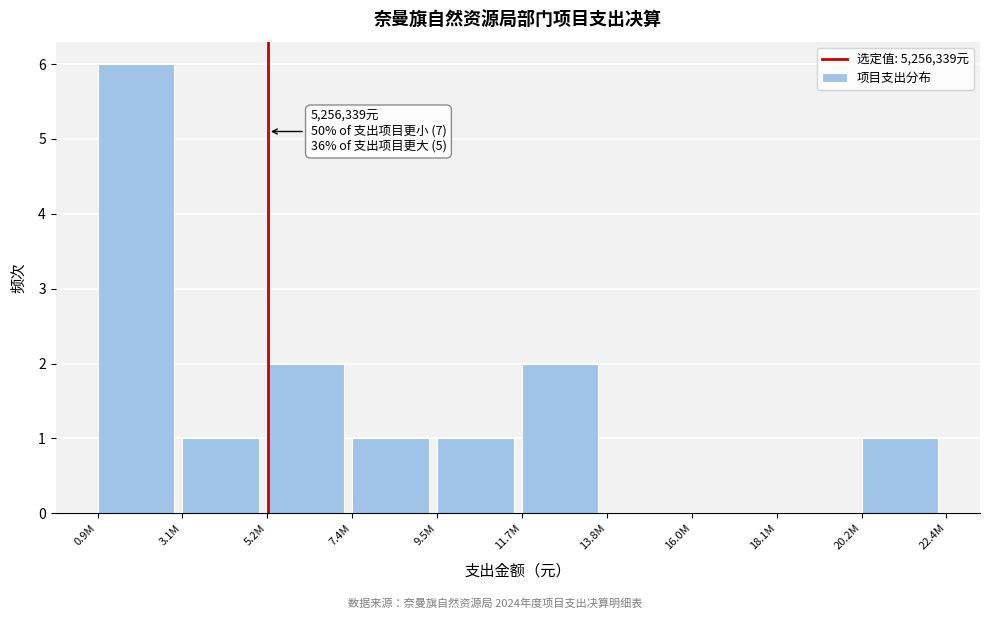

Reading left to right, list all the values displayed in this chart.

0.9M=6	3.1M=1	5.2M=2	7.4M=1	9.5M=1	11.7M=2	13.8M=0	16.0M=0	18.1M=0	20.2M=1